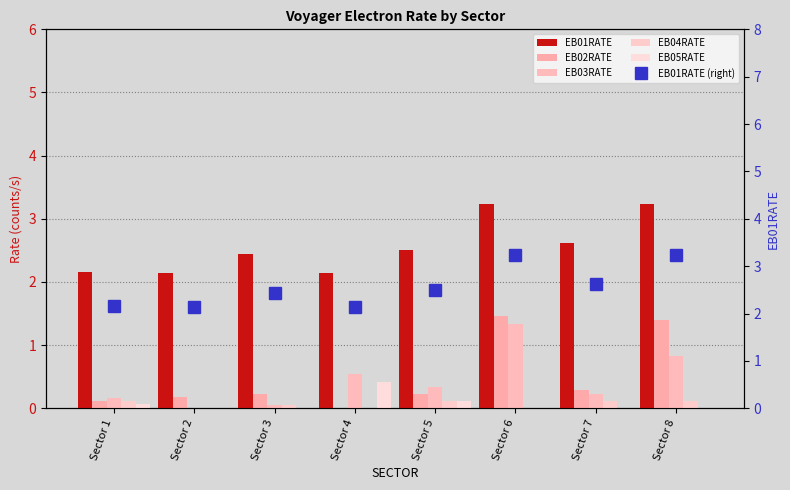

What is the average value of the EB01RATE series?

2.6